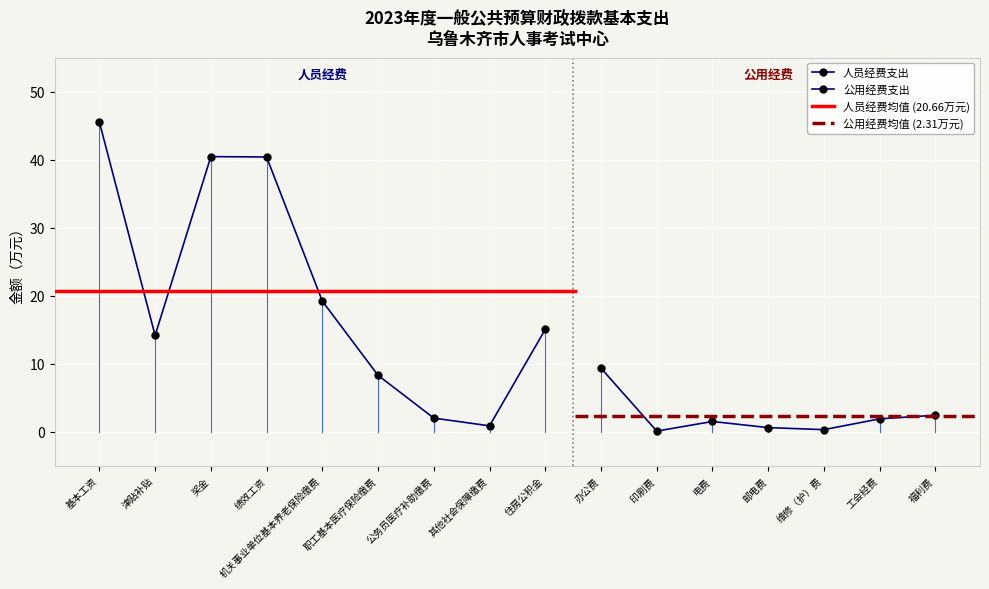

Which has a higher value, 职工基本医疗保险缴费 or 办公费?

办公费